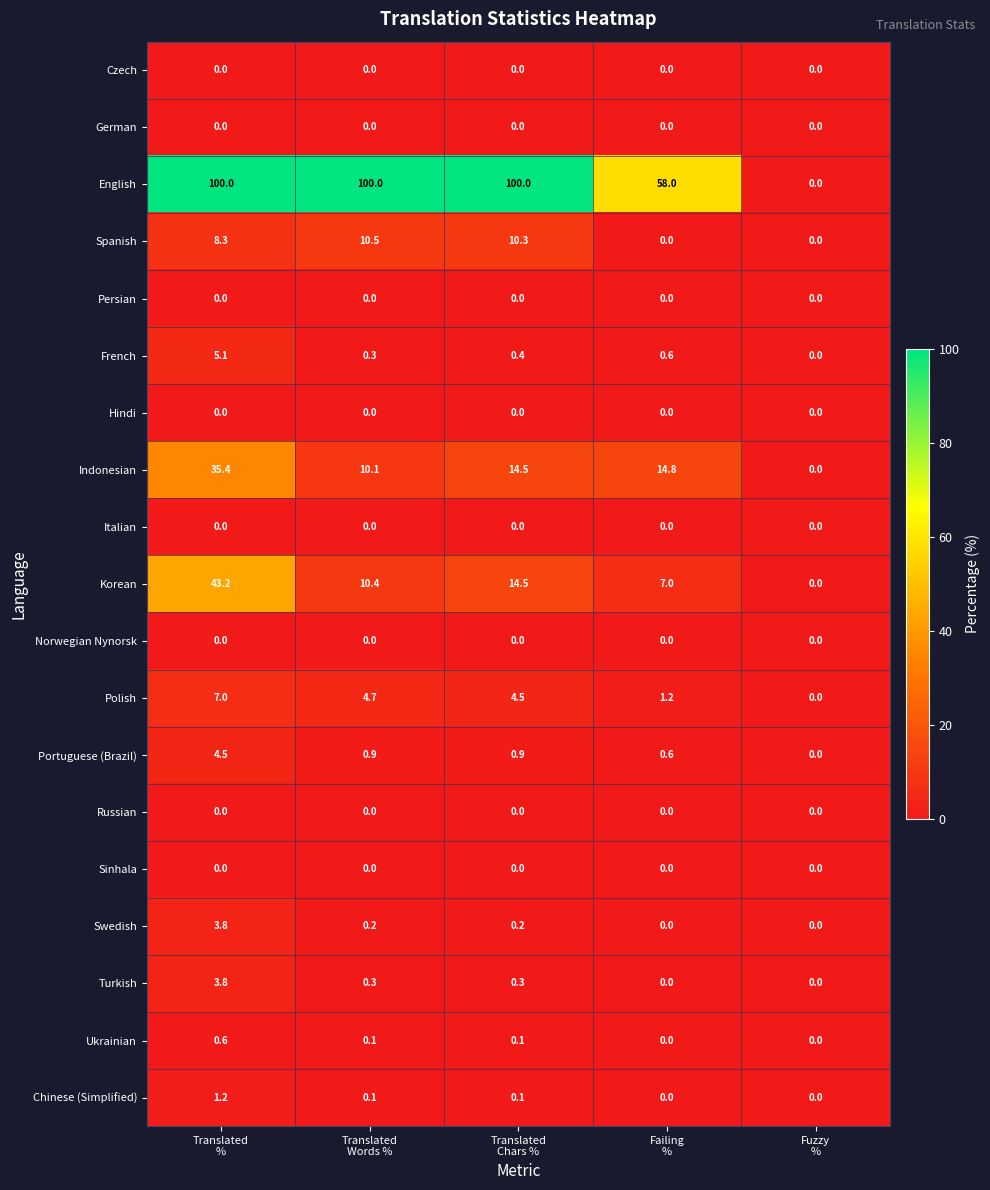

Which series has the largest total across all categories?

English